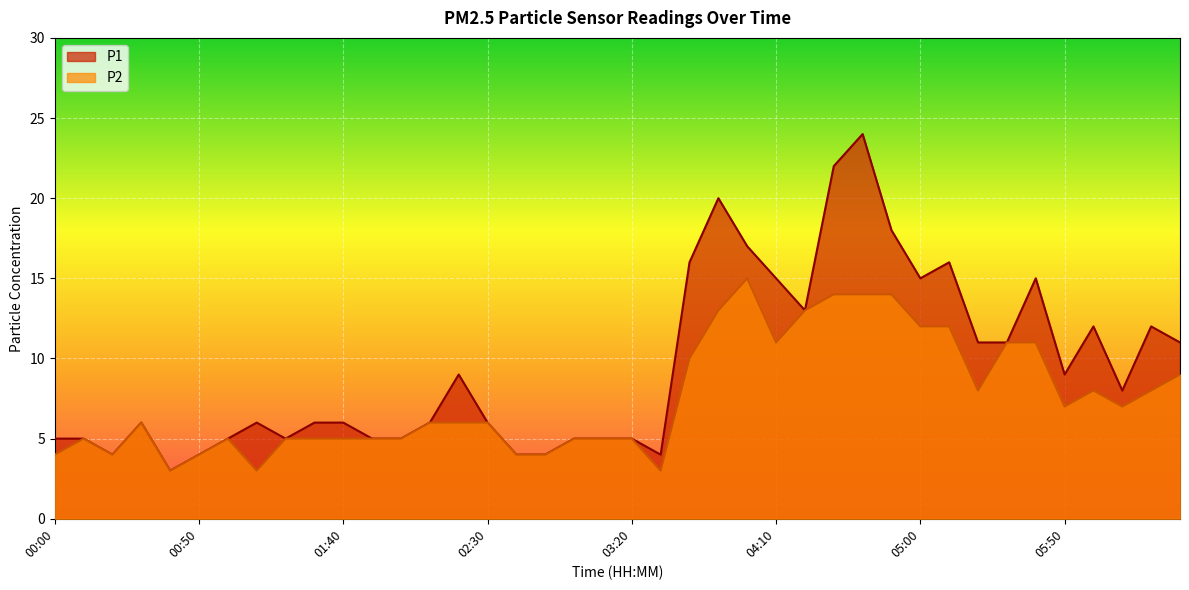

What is the lowest value of the P2 series?

3